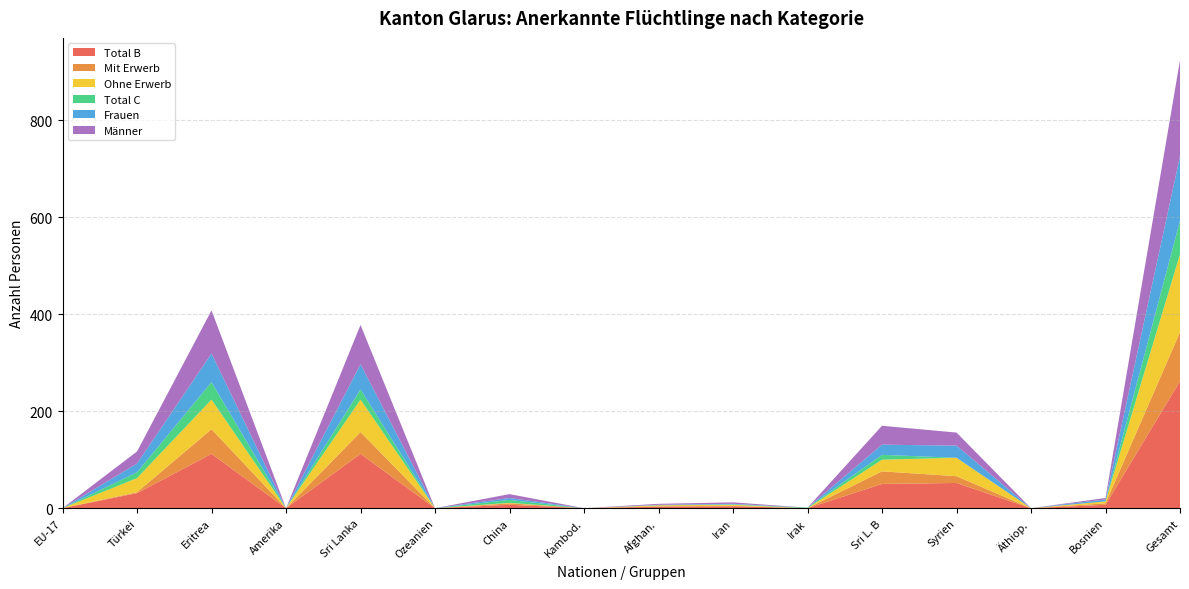

Reading left to right, transcribe all the data shown in this chart.

Total B: 0	31	112	0	112	0	7	0	3	4	0	50	52	0	7	262
Mit Erwerb: 0	2	51	0	45	0	3	0	1	1	0	26	14	0	3	101
Ohne Erwerb: 0	29	61	0	67	0	1	0	2	2	0	24	38	0	4	161
Total C: 0	12	36	0	21	0	6	0	0	1	1	10	0	0	0	69
Frauen: 0	18	59	0	52	0	4	0	1	1	0	21	25	0	4	133
Männer: 0	25	89	0	81	0	8	0	2	3	0	39	27	0	3	198